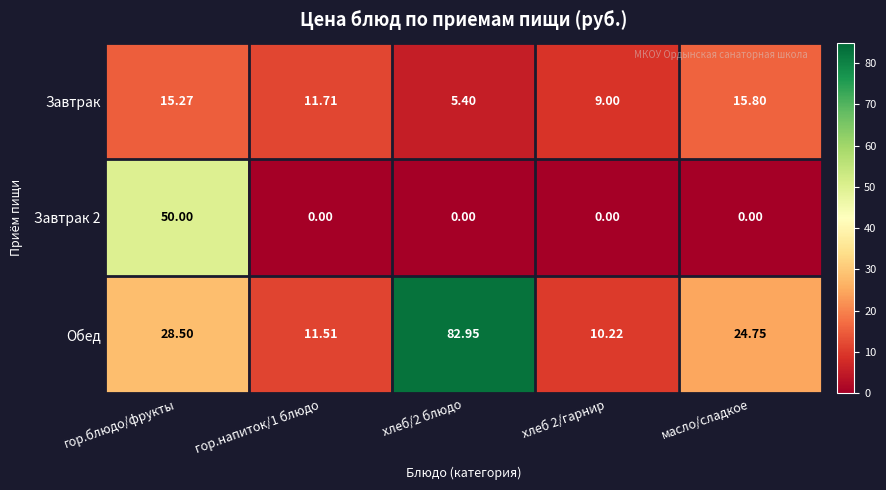

Which series has the largest range (max minus min)?

Обед